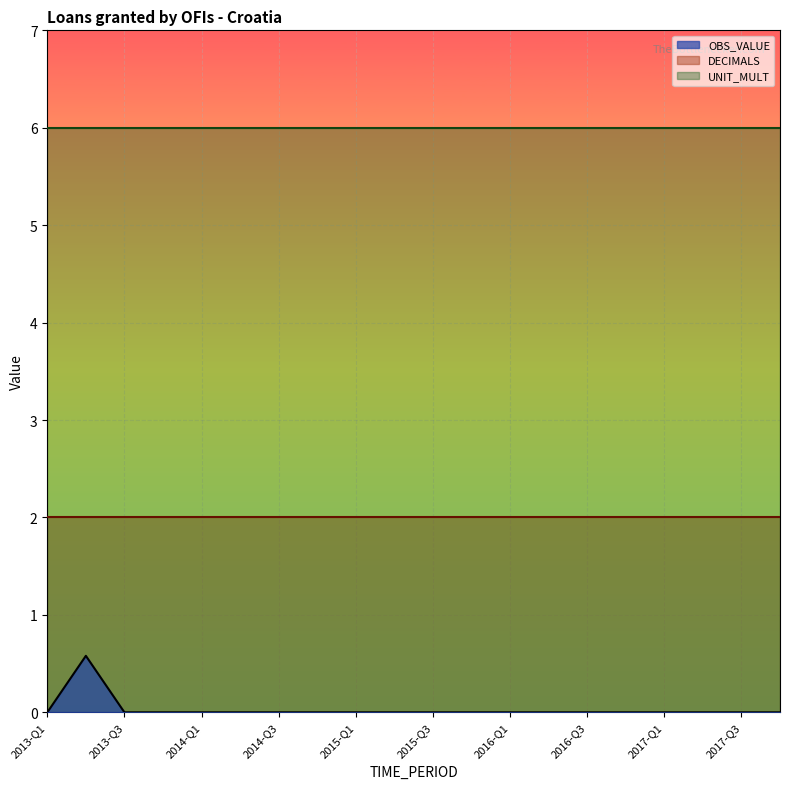

True or false: UNIT_MULT and OBS_VALUE intersect in this chart.

False